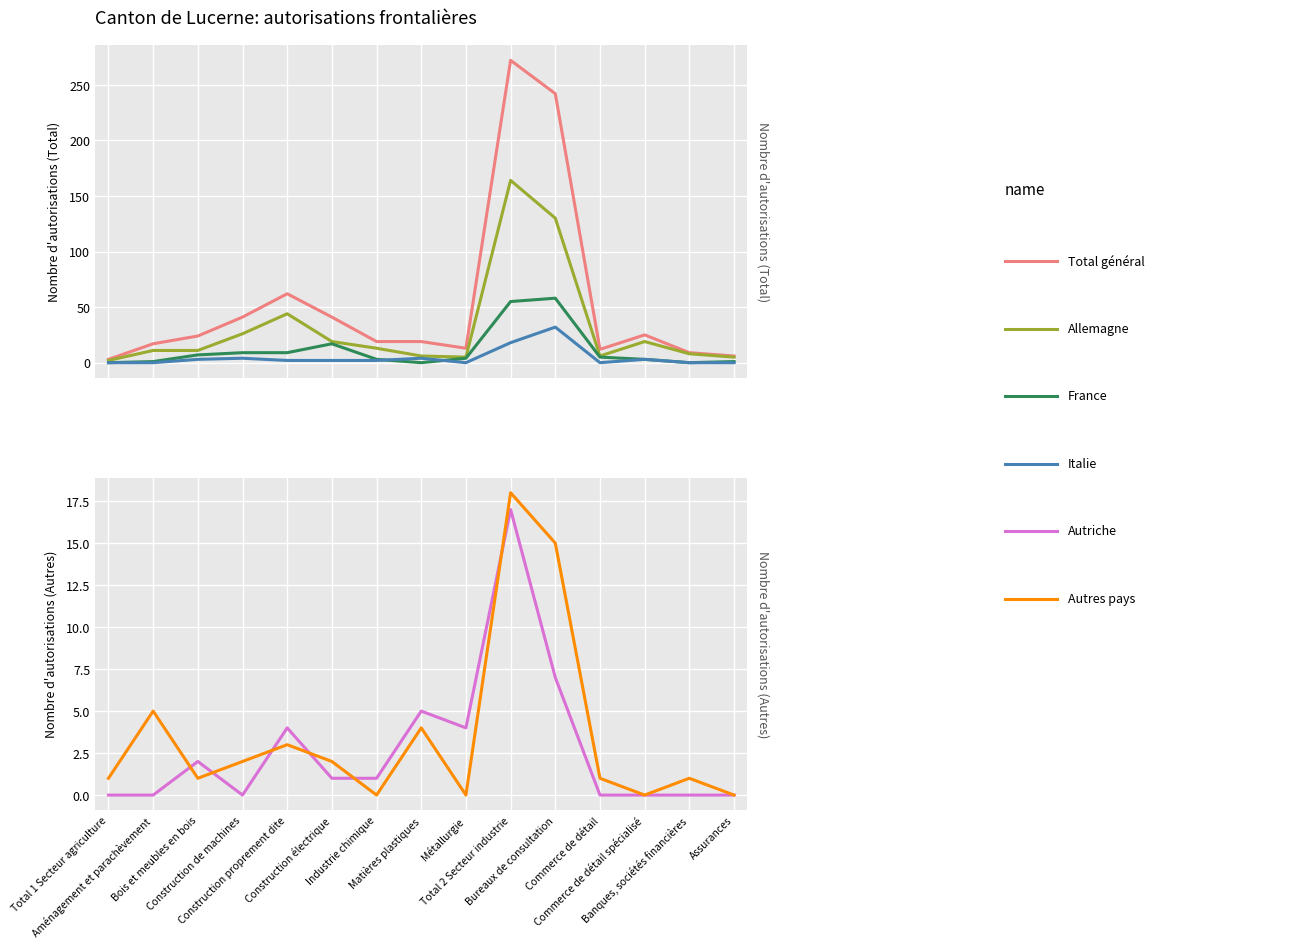

At which category does Total général reach its first local valley?

Métallurgie